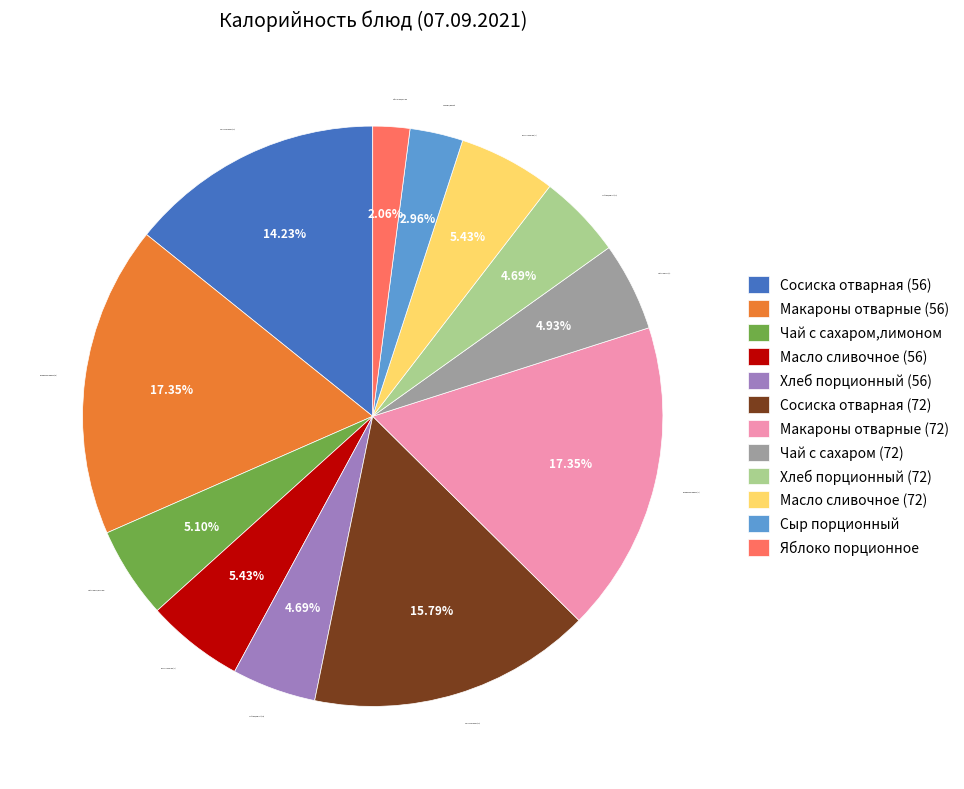

What is the ratio of the value at Макароны отварные (72) to the value at Яблоко порционное?

8.4